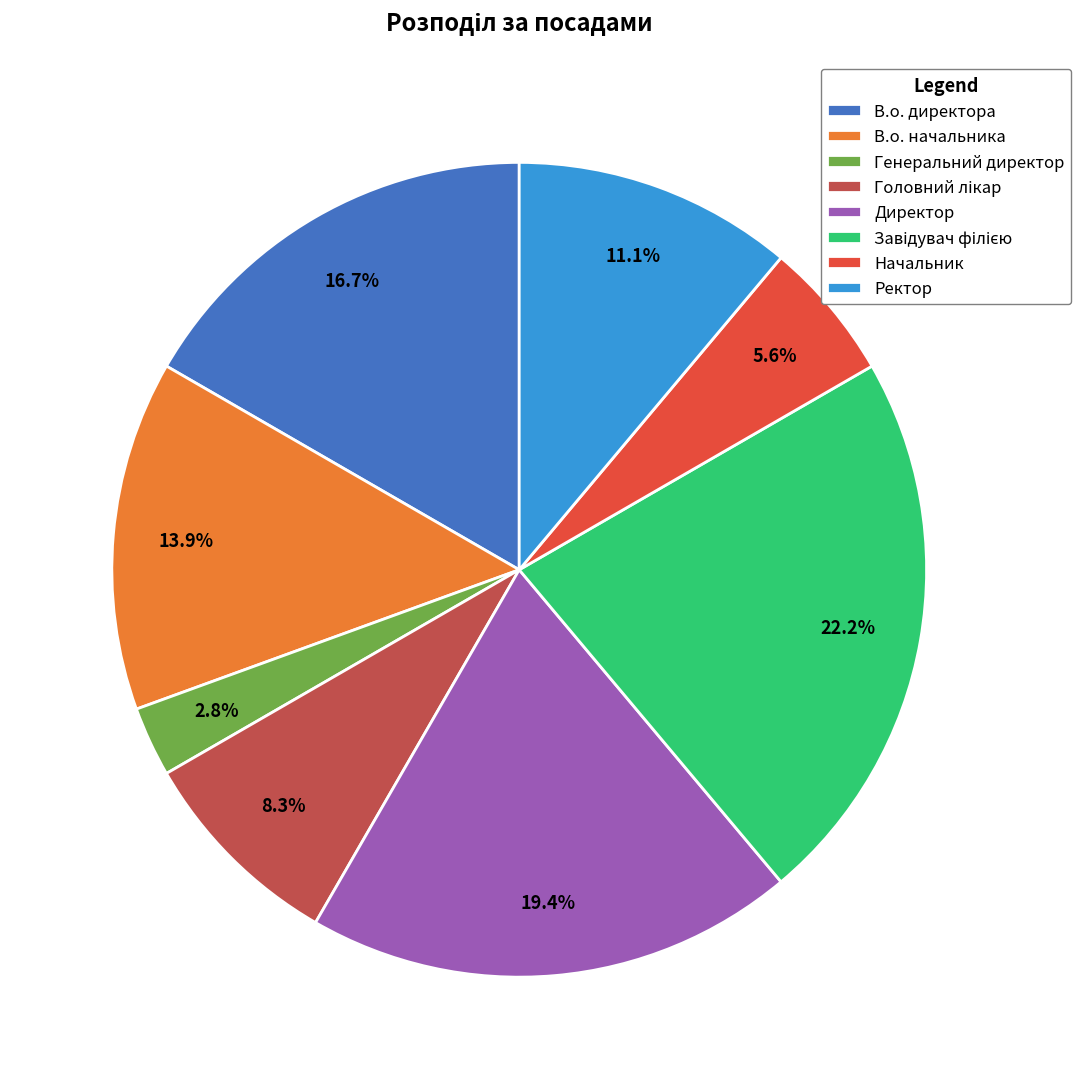

Which slice is the smallest?

Генеральний директор